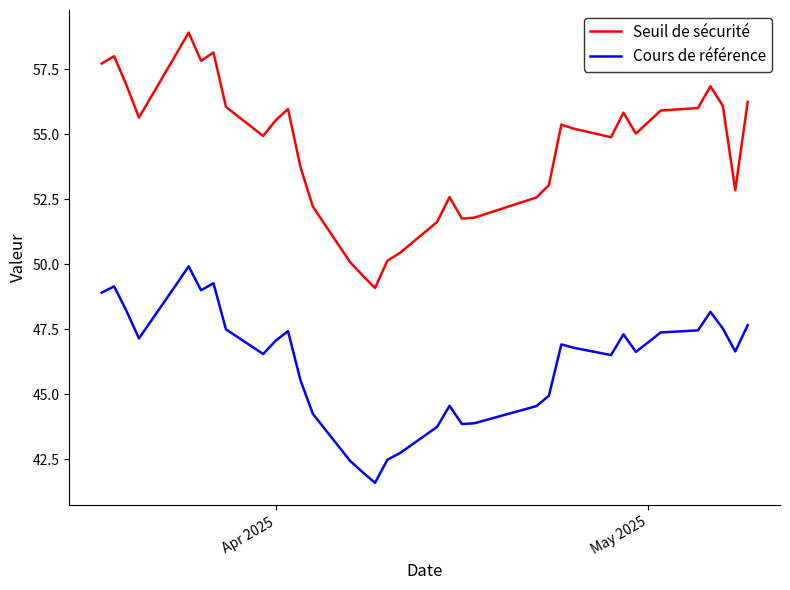

In Cours de référence, how many points are higher than both neighbors (excluding endpoints)?

8